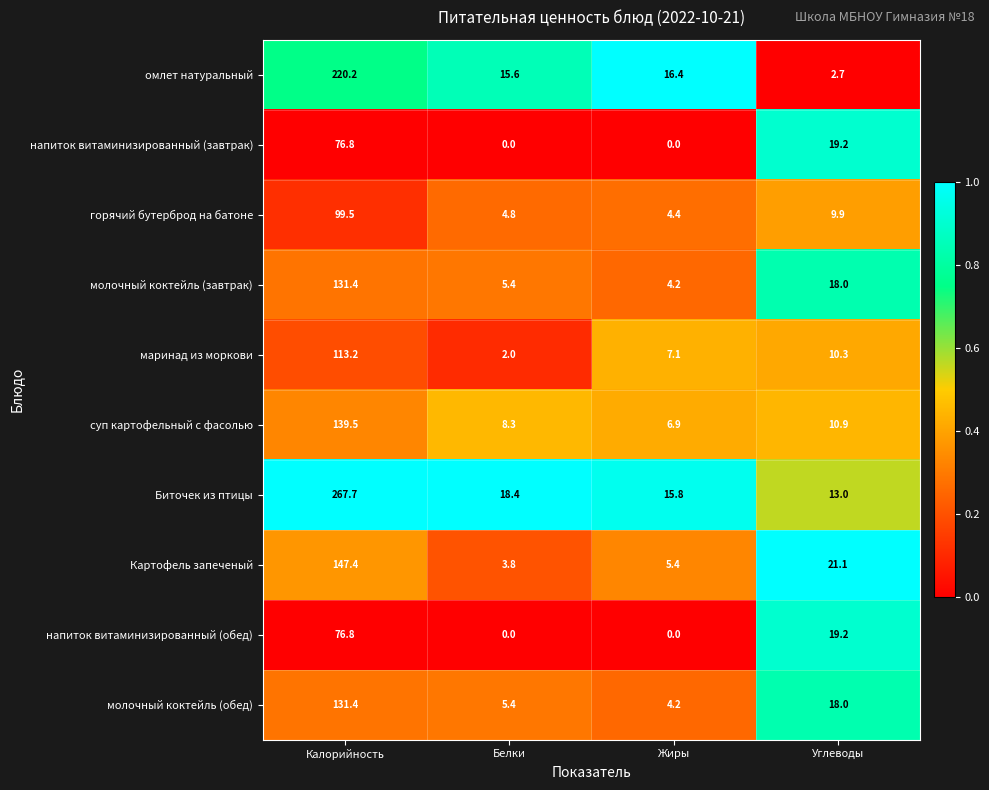

True or false: напиток витаминизированный (обед) has a value of 40.7 at Калорийность.

False